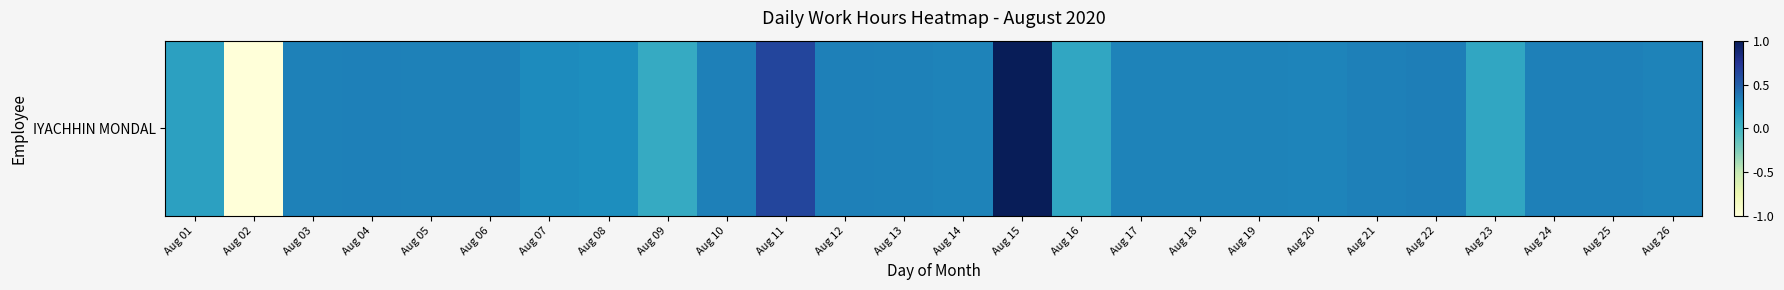

At which category does the chart reach its minimum across all series?

Aug 02